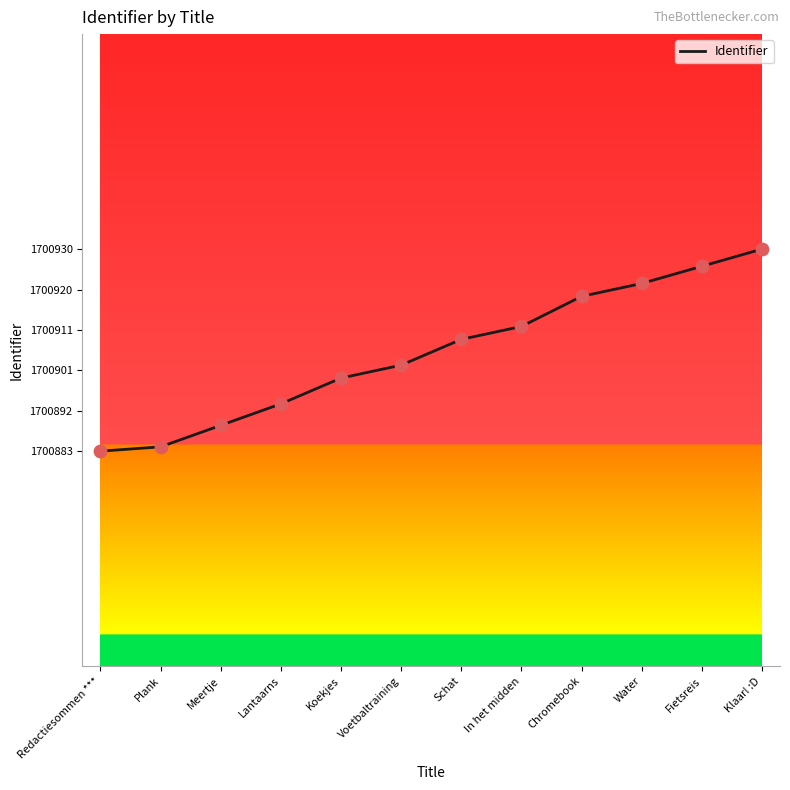

Between In het midden and Voetbaltraining, which is larger?

In het midden